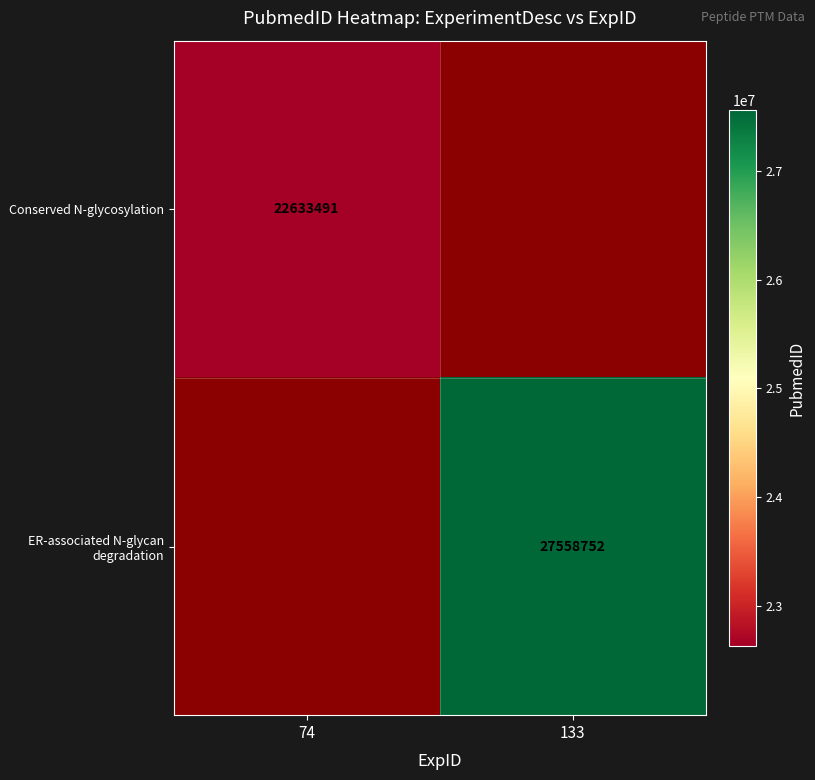

The Conserved N-glycosylation series shows 22633491 at 74. True or false?

True